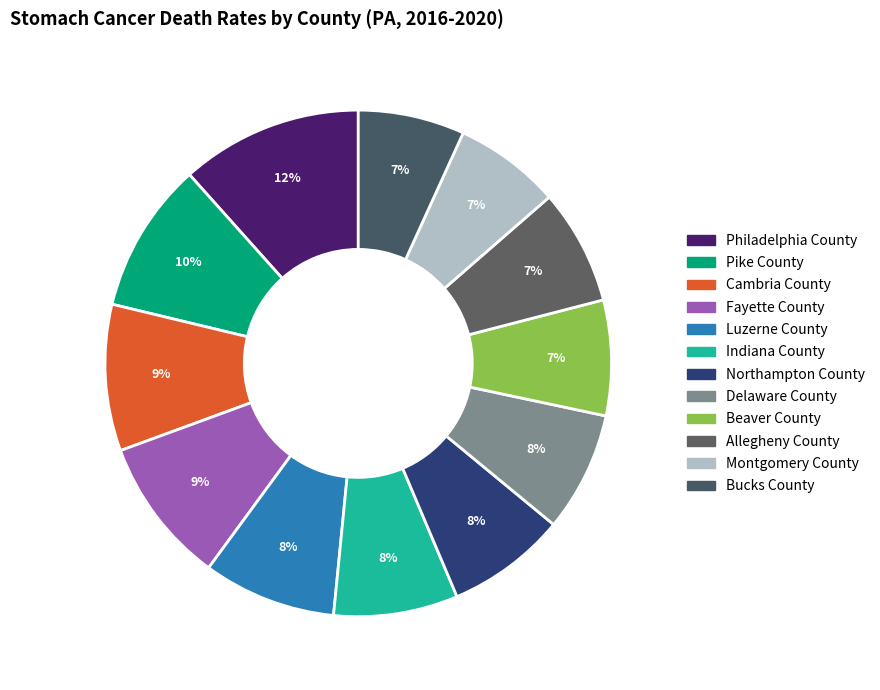

Which slice is the largest?

Philadelphia County